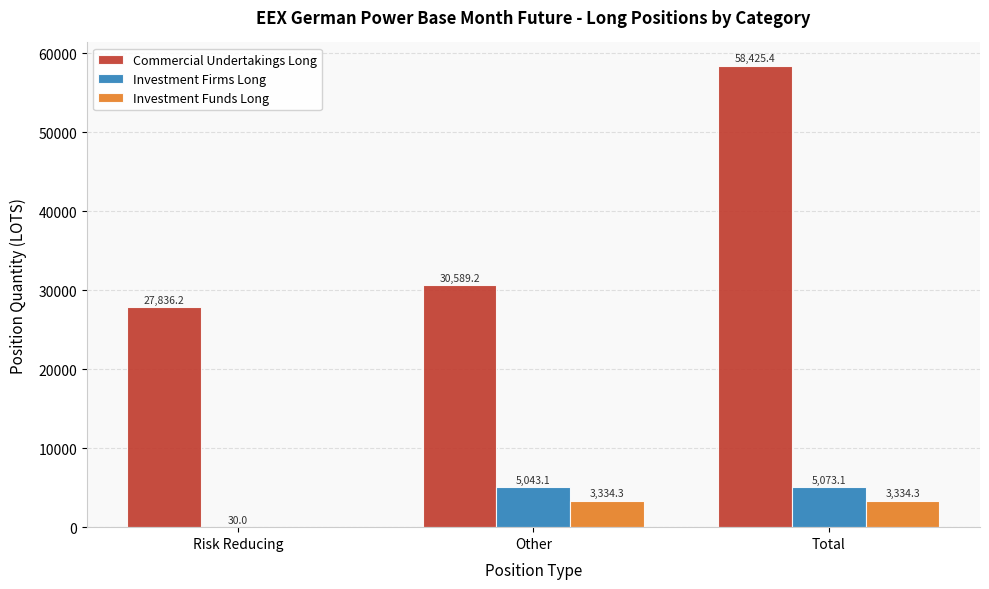

Between Risk Reducing and Other, which series saw the biggest shift?

Investment Firms Long